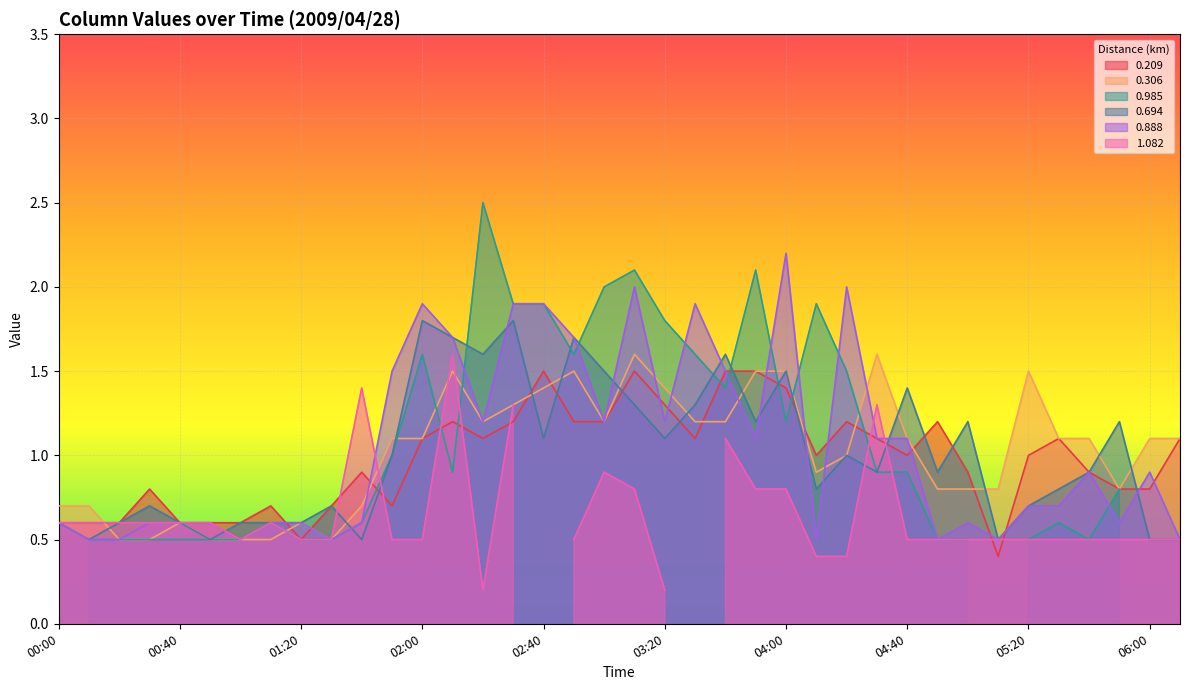

What is the average value of the 0.694 series?

1.0